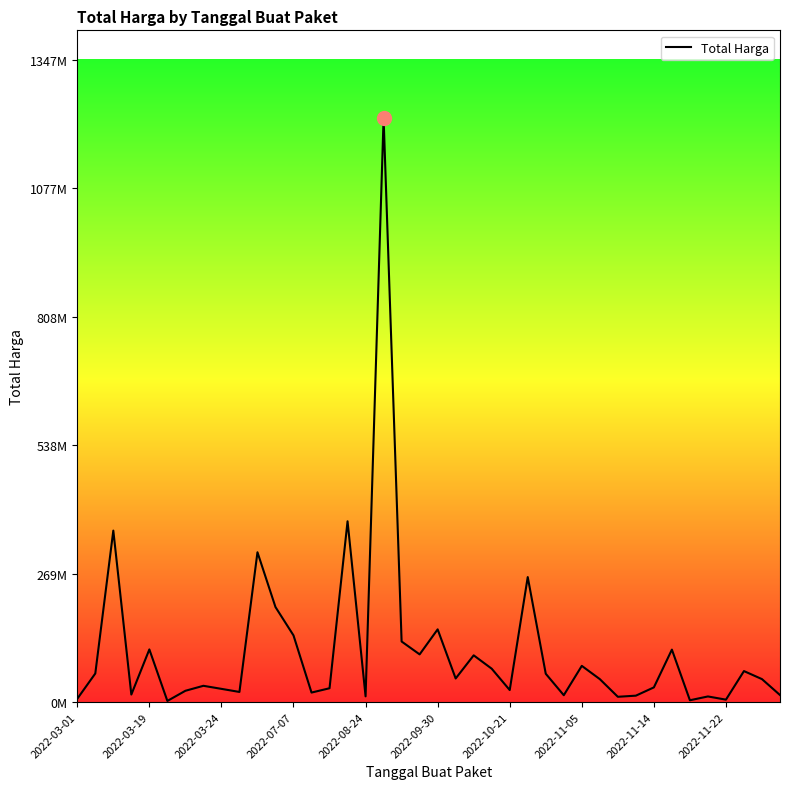

How many points are higher than both their immediate neighbors (excluding endpoints)?

13